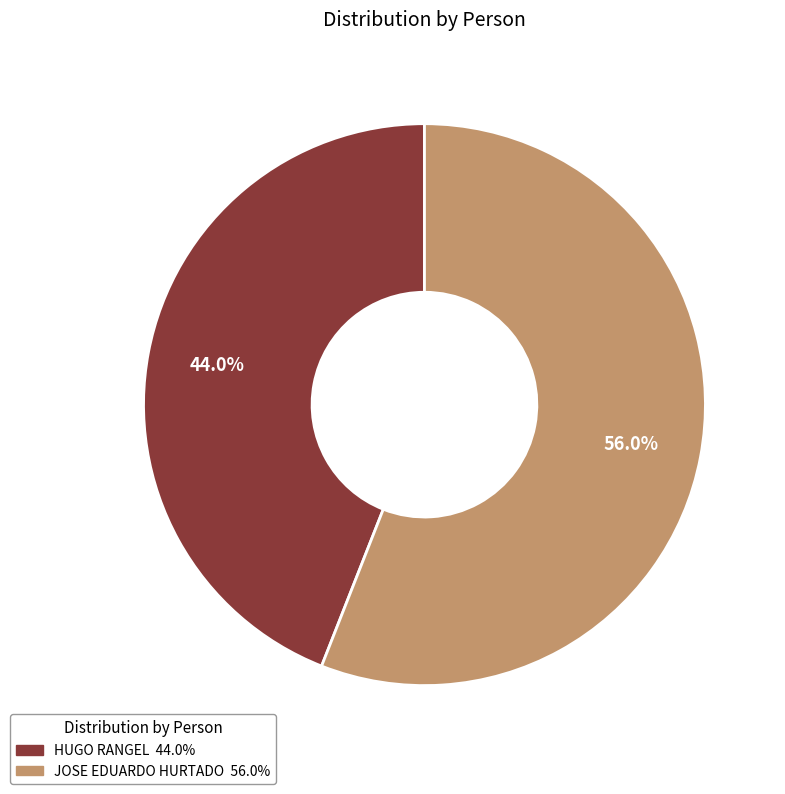

How many segments does this pie chart have?

2